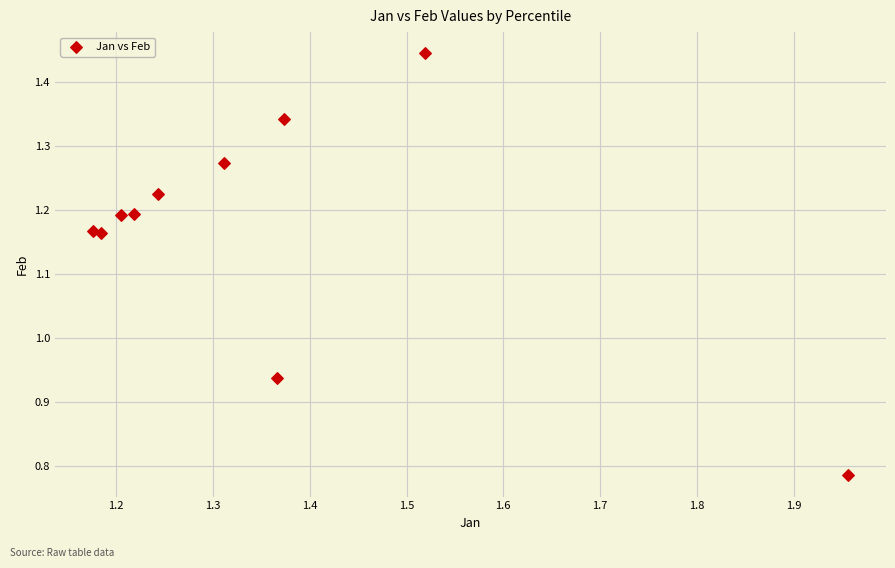

What is the range of Y values (max minus min)?

0.7